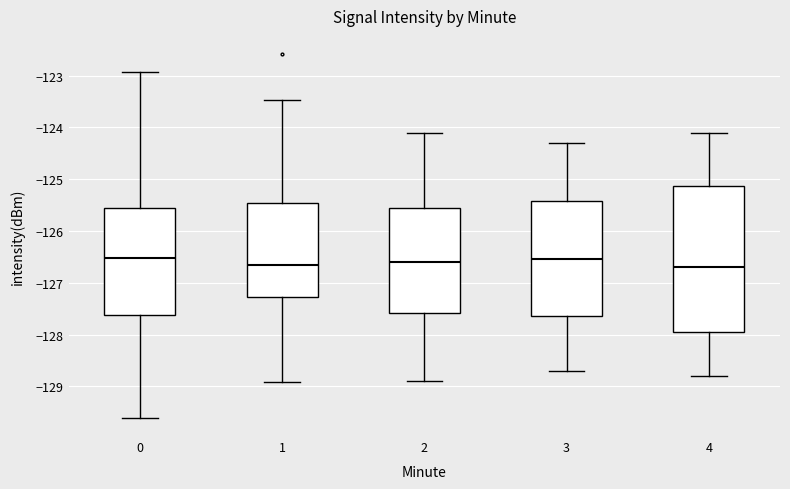

Which box is the tallest, from its lower edge to its upper edge?

4